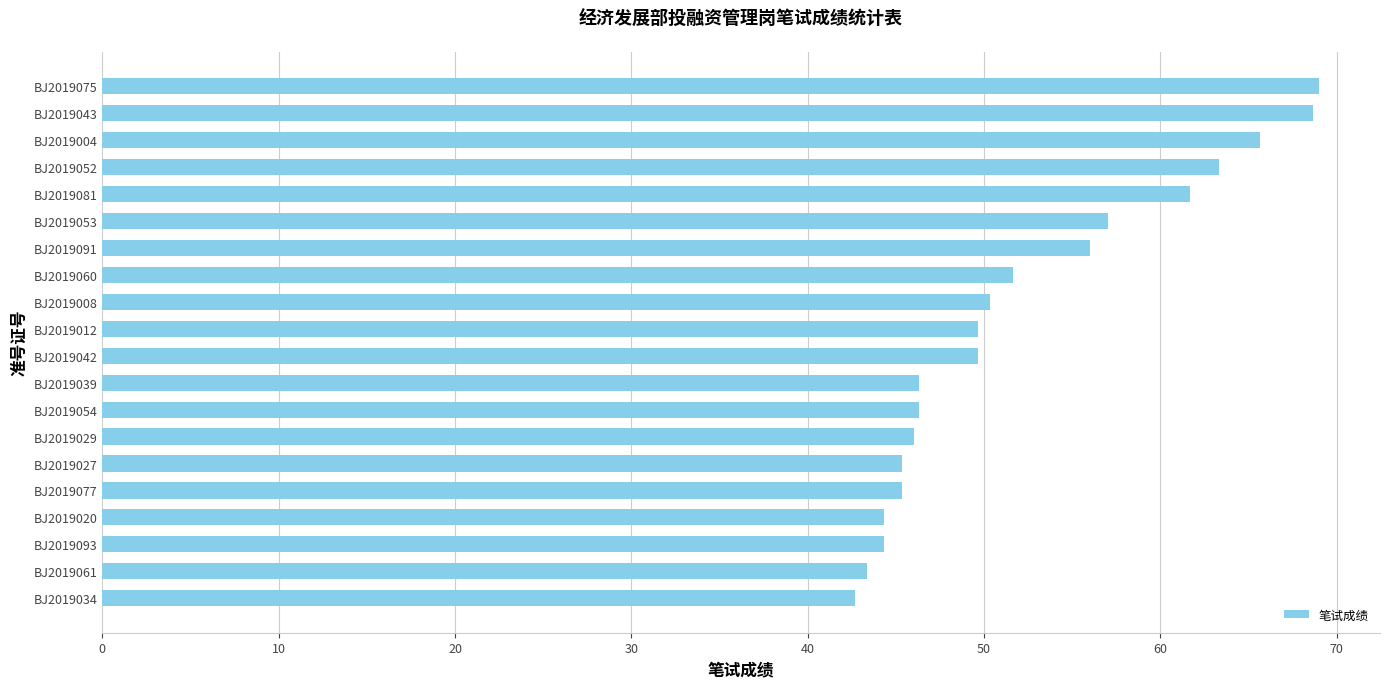

At which label is the value closest to 55?

BJ2019091